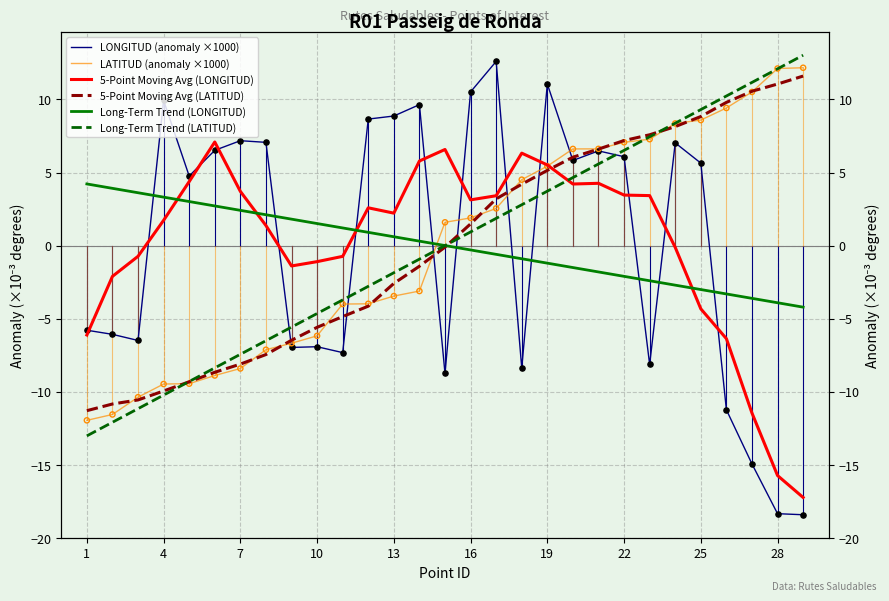

At how many categories does at least one series exceed 3?

26